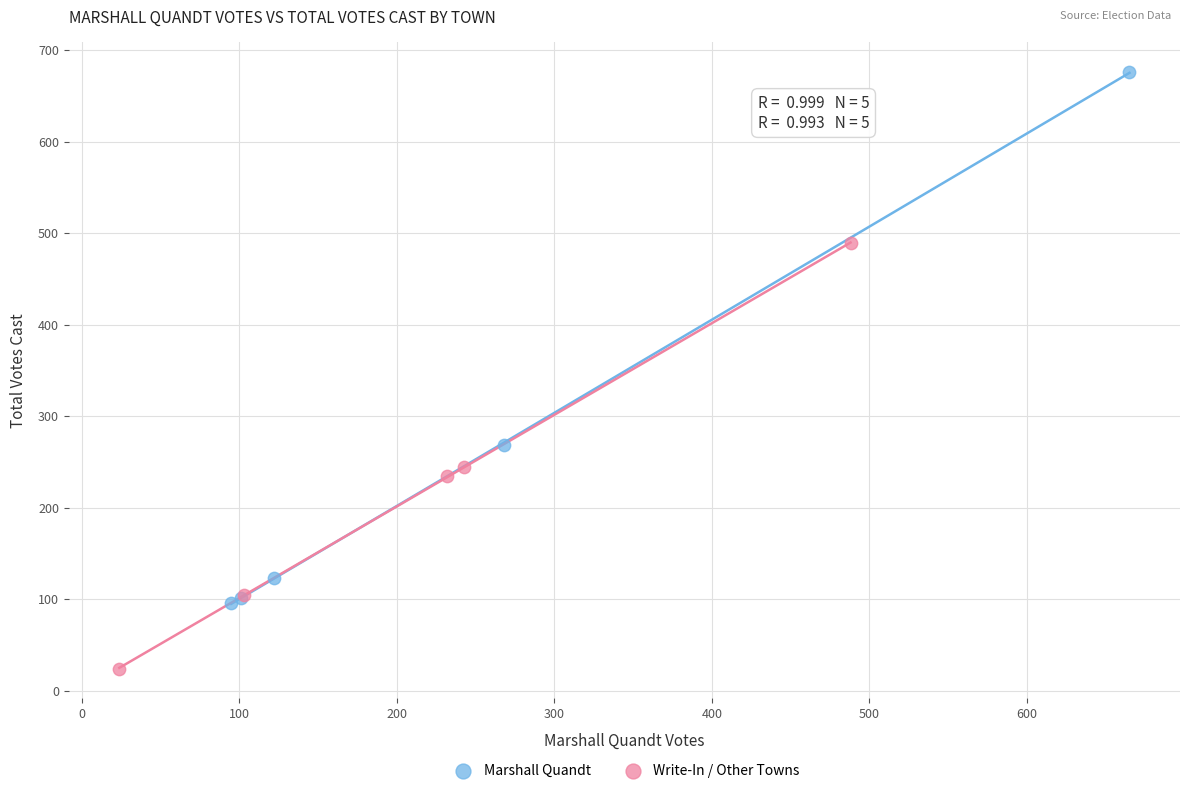

Which series contains the lowest Y value?

Write-In / Other Towns